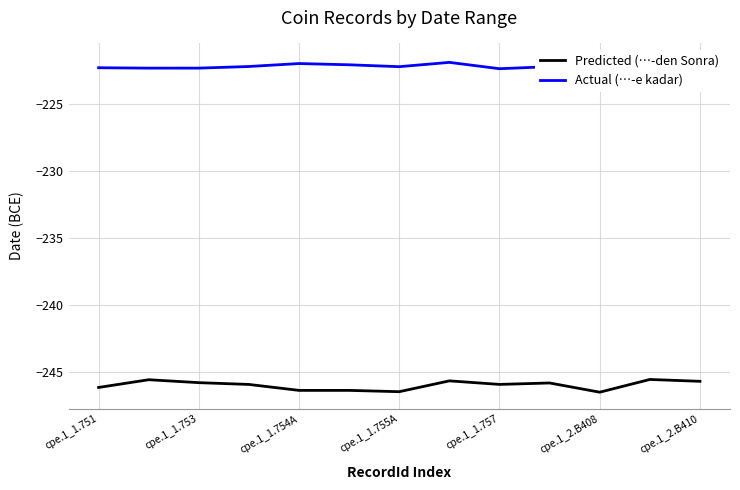

What is the highest value of the Predicted (…-den Sonra) series?

-245.5